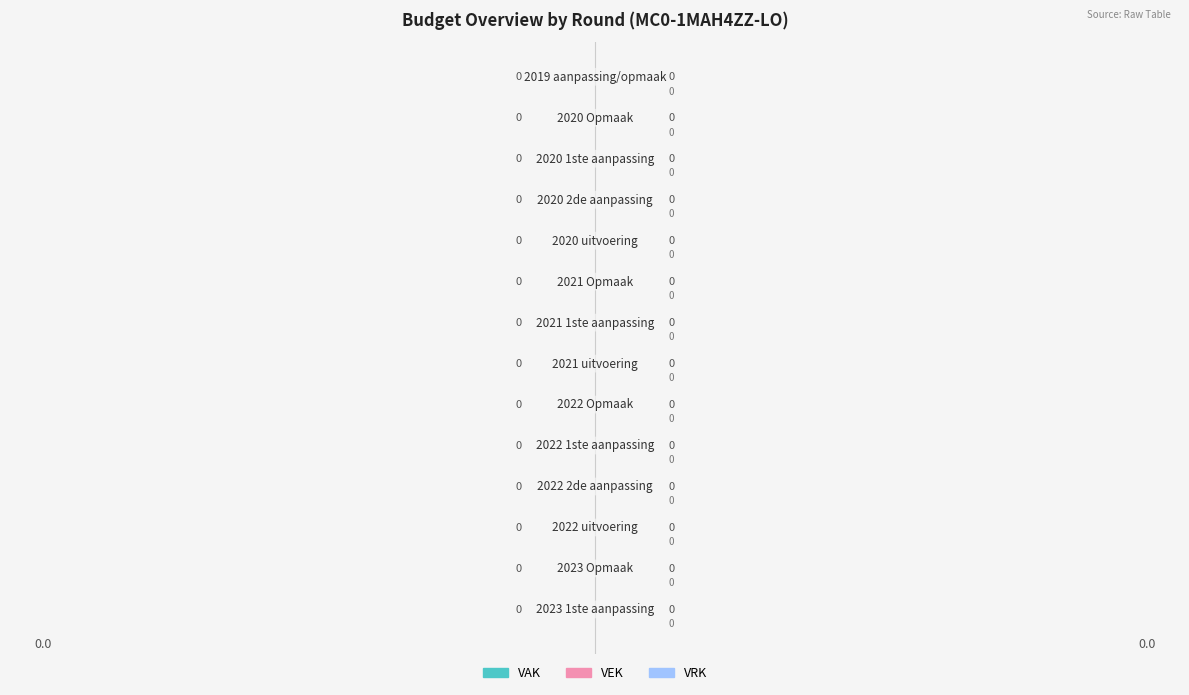

True or false: VAK has a value of 0.1 at 10.

False